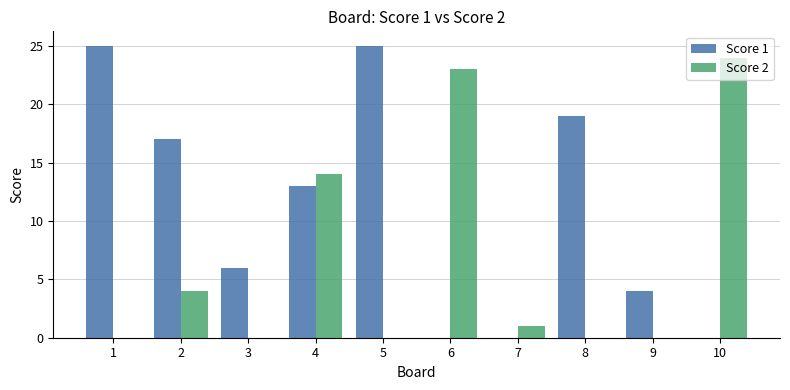

The value of Score 1 at 4 is 20. True or false?

False